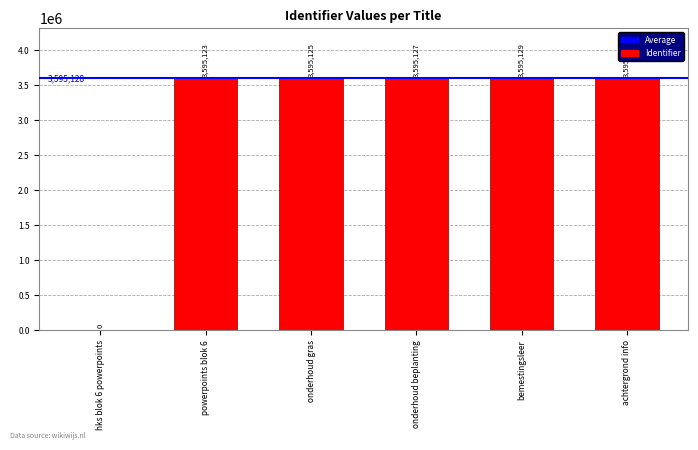

Which has a higher value, achtergrond info or hks blok 6 powerpoints?

achtergrond info